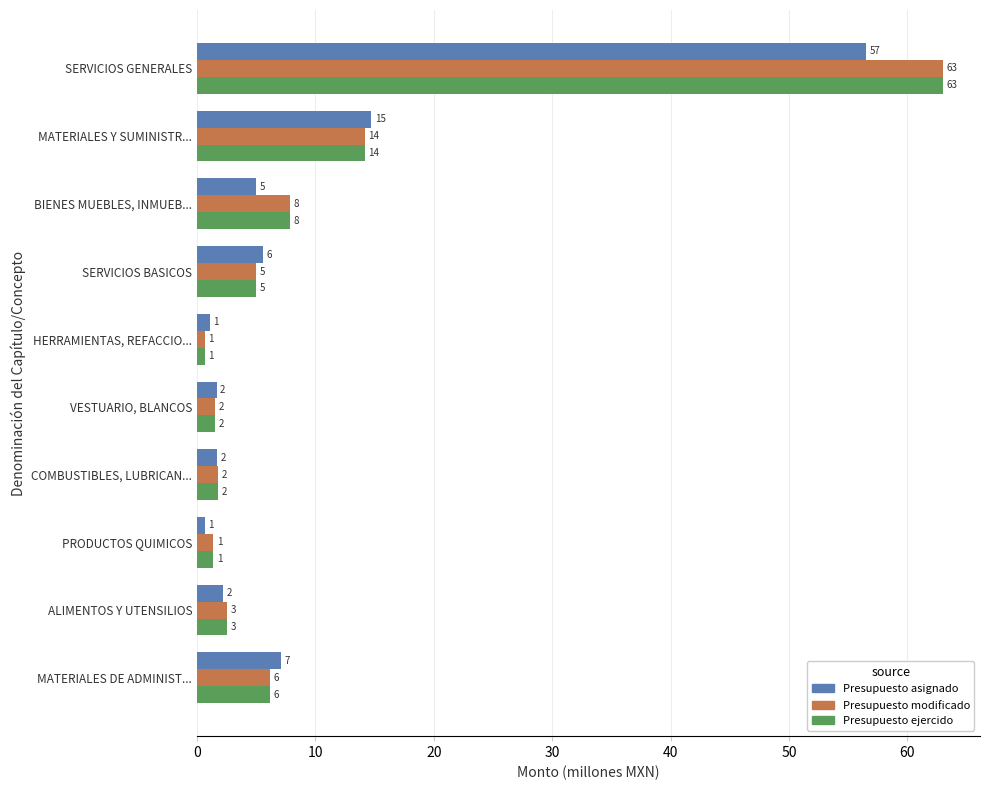

What position from the left is HERRAMIENTAS, REFACCIO...?

5